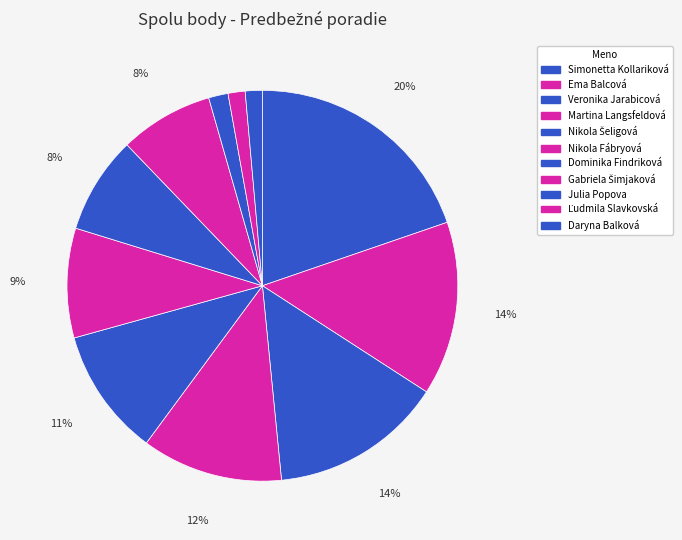

To the nearest percent, what is the combined percentage of Simonetta Kollariková and Ľudmila Slavkovská?

21%